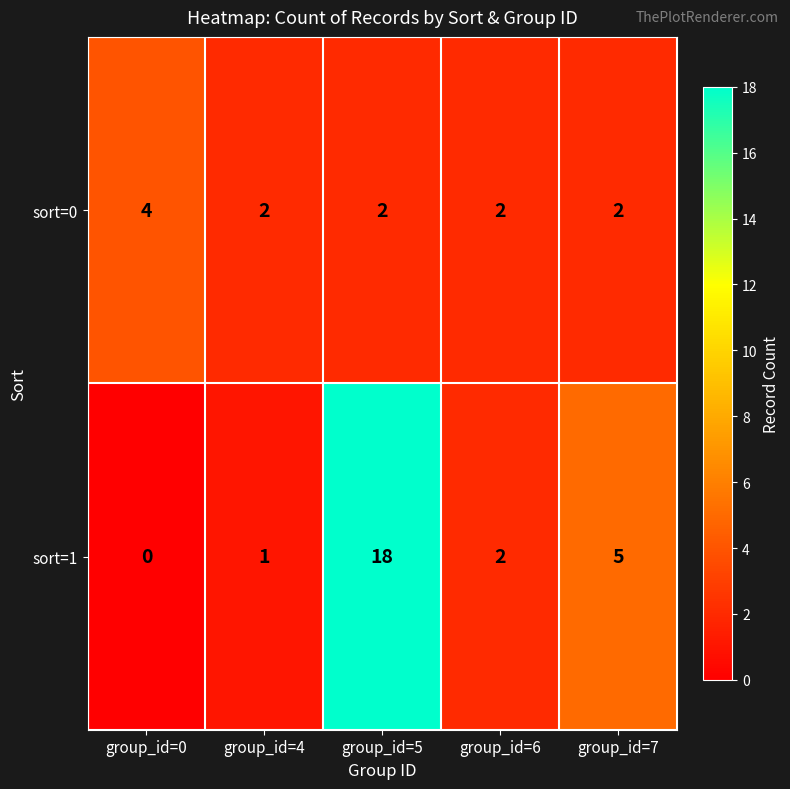

Which series has the largest range (max minus min)?

sort=1